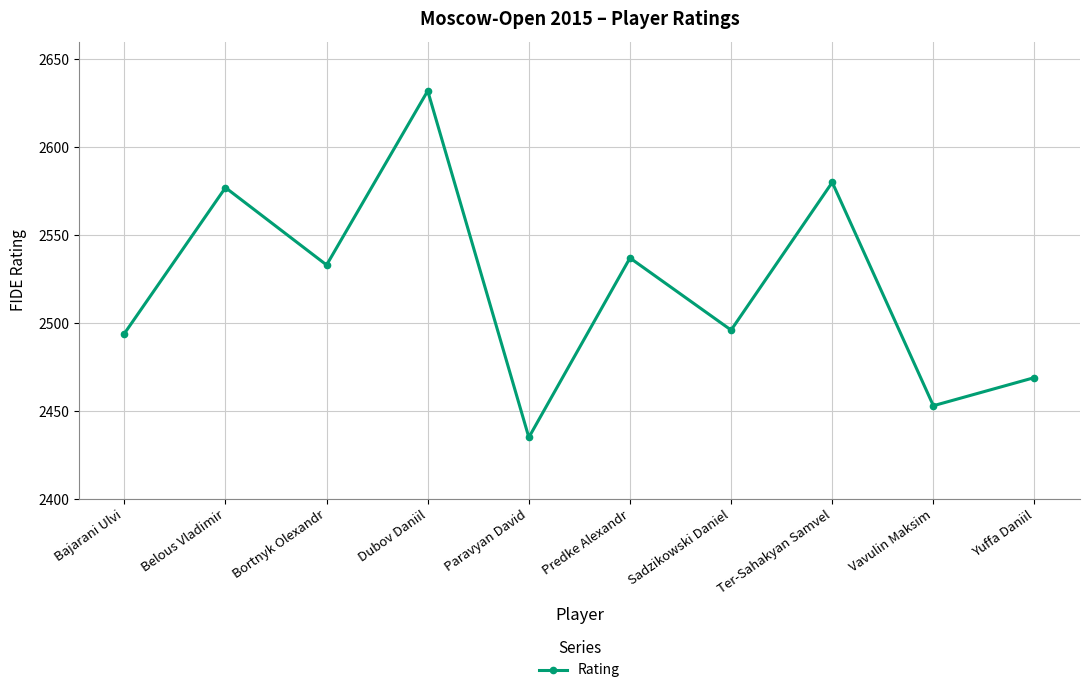

Between Vavulin Maksim and Belous Vladimir, which is larger?

Belous Vladimir